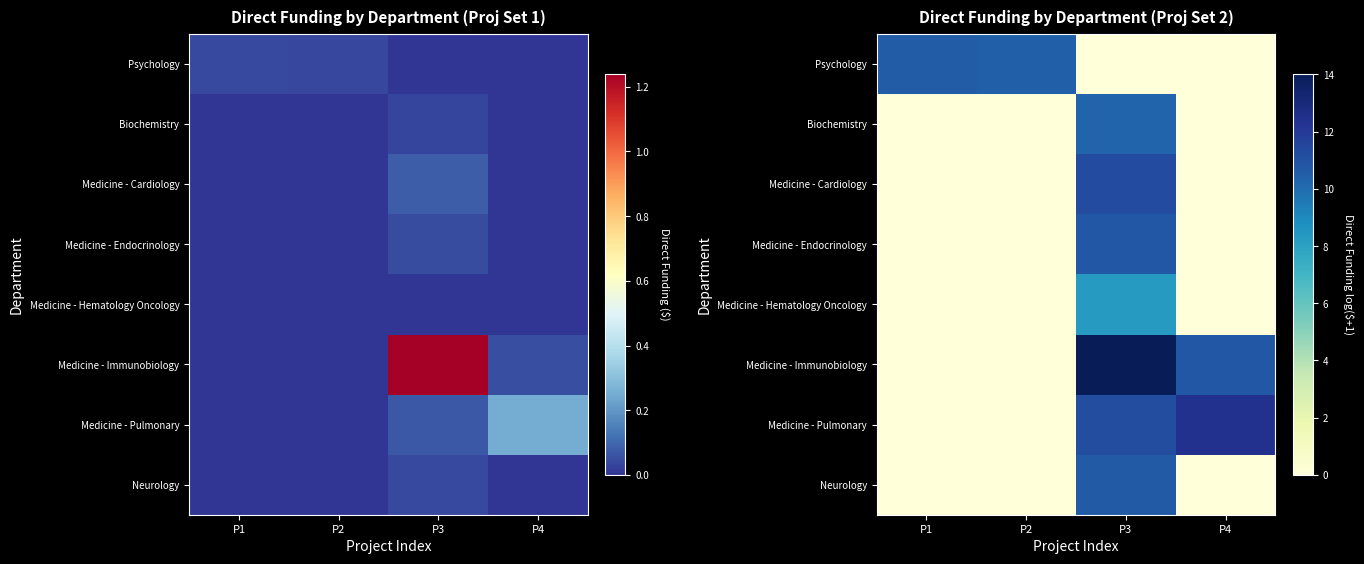

List the labels in order of Psychology value, largest first.

P1, P2, P3, P4